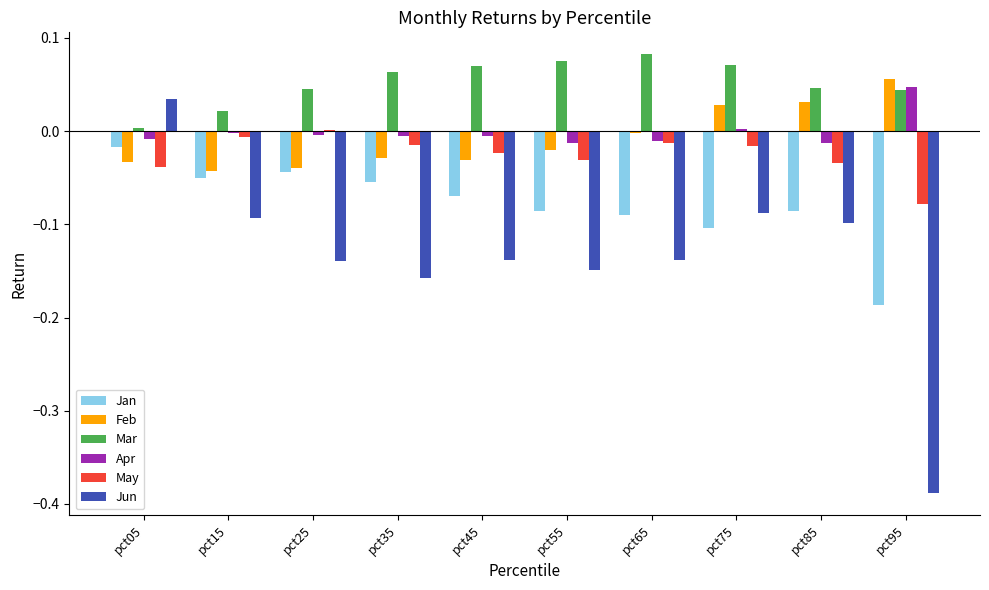

How many groups of bars are there?

10